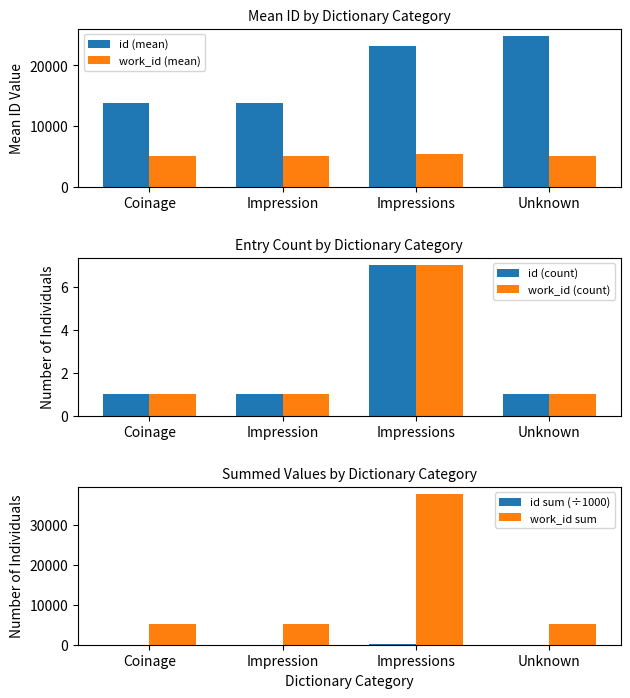

Which category has the lowest value in the id (mean) series?

Coinage